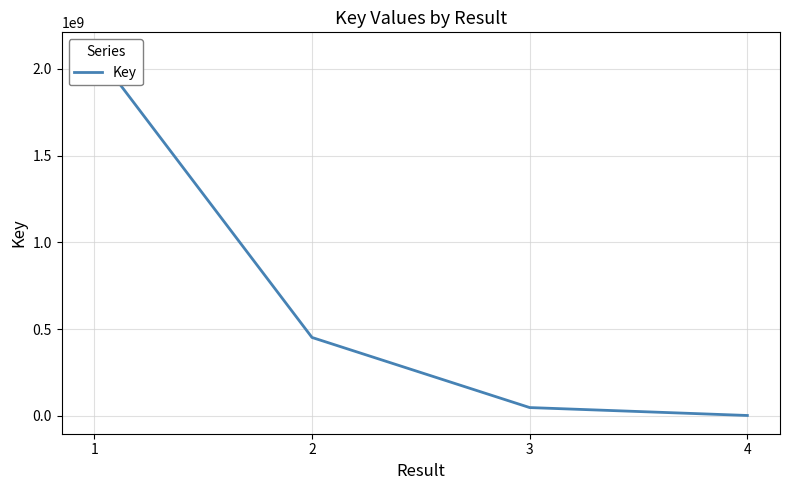

Reading right to left, transcribe all the data shown in this chart.

4=1564467	3=47191027	2=451453040	1=2105755028